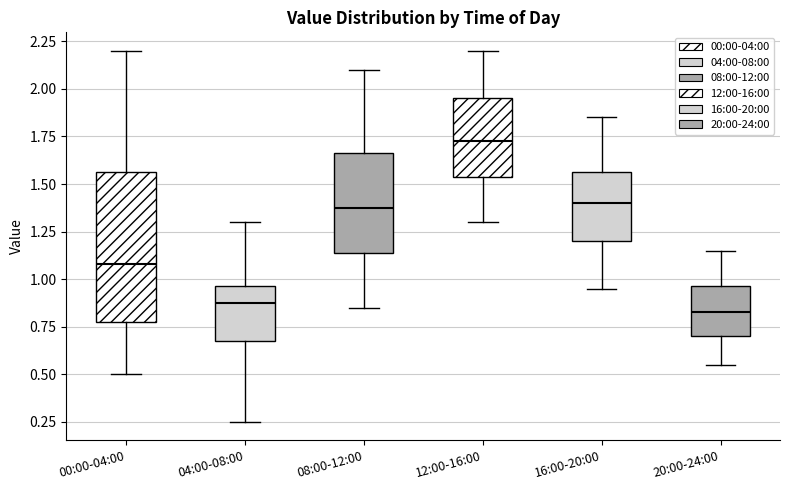

Which box's median line is the lowest?

20:00-24:00